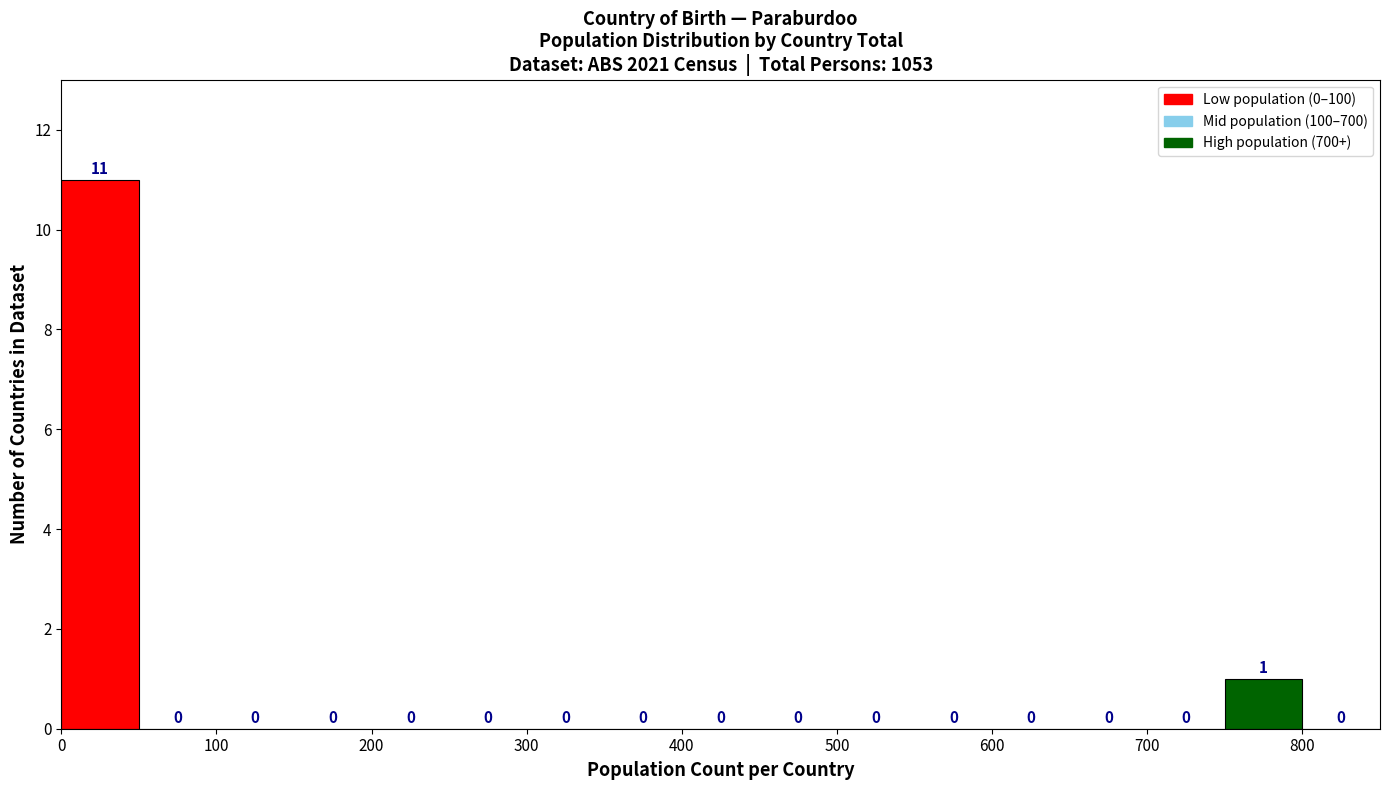

Over which range of the x-axis is the bar tallest?

0 to 50